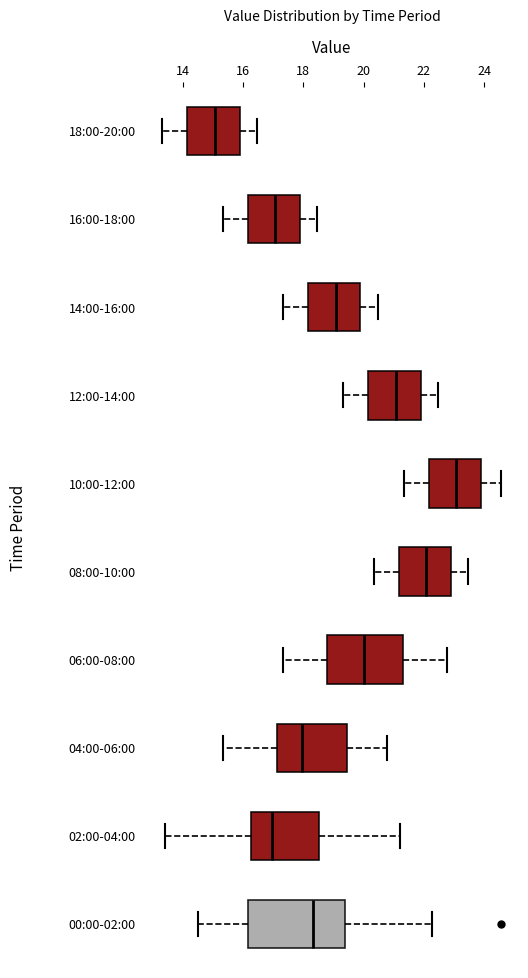

Reading bottom to top, read every box against the x-axis: the position of its median line, the range the box covers, and the ends of its whiskers. The values are not printed on the chart, so give them approximately, as read against the axis.

00:00-02:00: median 18.4, box 16.2 to 19.4, whiskers 14.6 to 22.2
02:00-04:00: median 17.0, box 16.2 to 18.6, whiskers 13.4 to 21.2
04:00-06:00: median 18.0, box 17.2 to 19.4, whiskers 15.4 to 20.8
06:00-08:00: median 20.0, box 18.8 to 21.4, whiskers 17.4 to 22.8
08:00-10:00: median 22.0, box 21.2 to 22.8, whiskers 20.4 to 23.4
10:00-12:00: median 23.0, box 22.2 to 23.8, whiskers 21.4 to 24.6
12:00-14:00: median 21.0, box 20.2 to 21.8, whiskers 19.4 to 22.4
14:00-16:00: median 19.0, box 18.2 to 19.8, whiskers 17.4 to 20.4
16:00-18:00: median 17.0, box 16.2 to 17.8, whiskers 15.4 to 18.4
18:00-20:00: median 15.0, box 14.2 to 15.8, whiskers 13.4 to 16.4